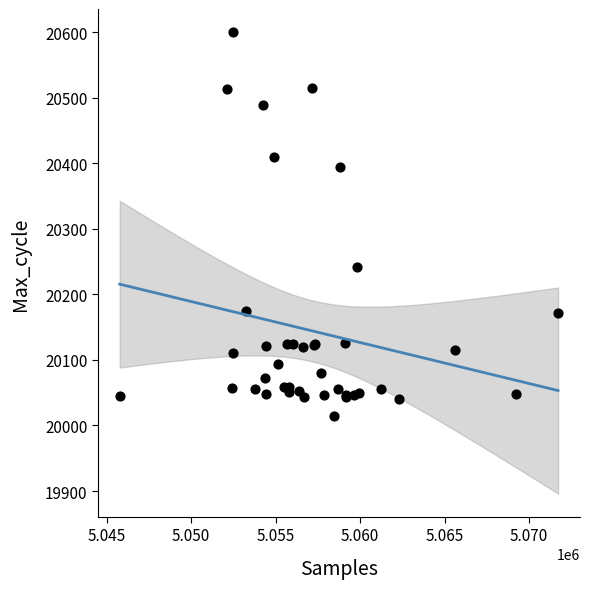

What Y value in the scatter plot is closest to 20307?

20241